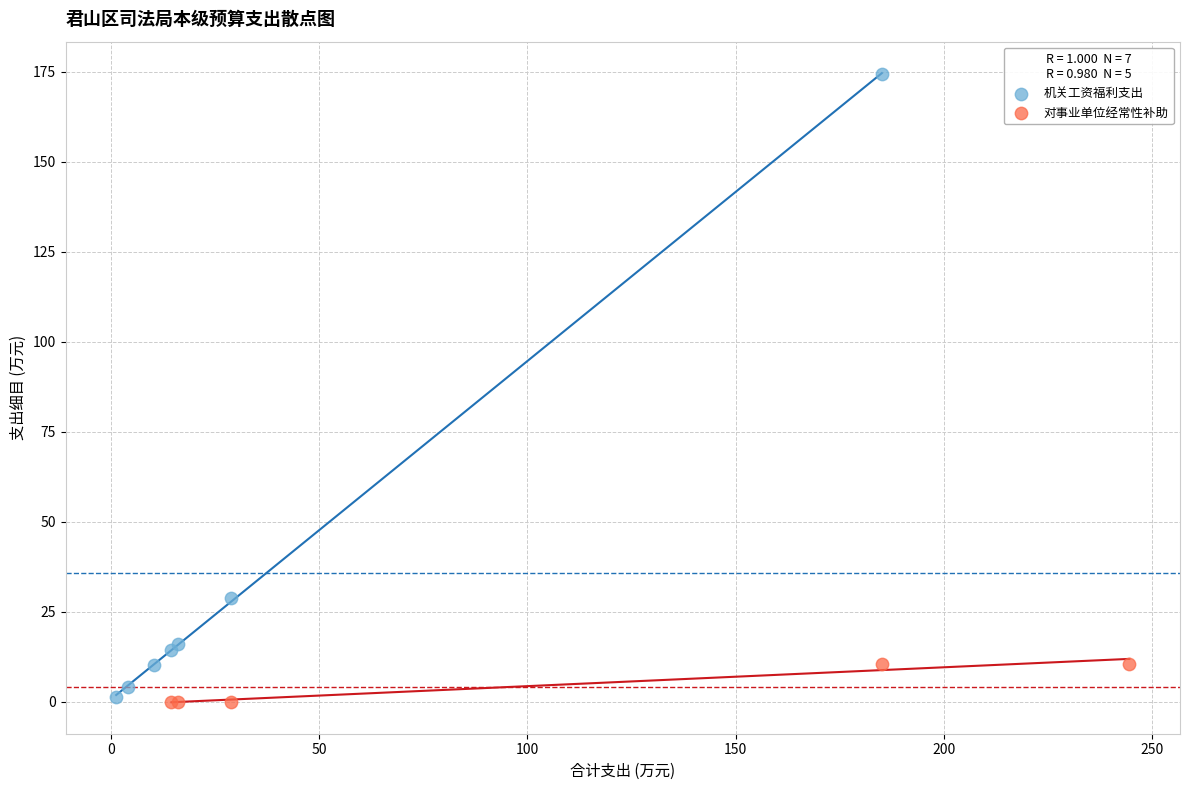

Which series has the widest spread of Y values?

机关工资福利支出